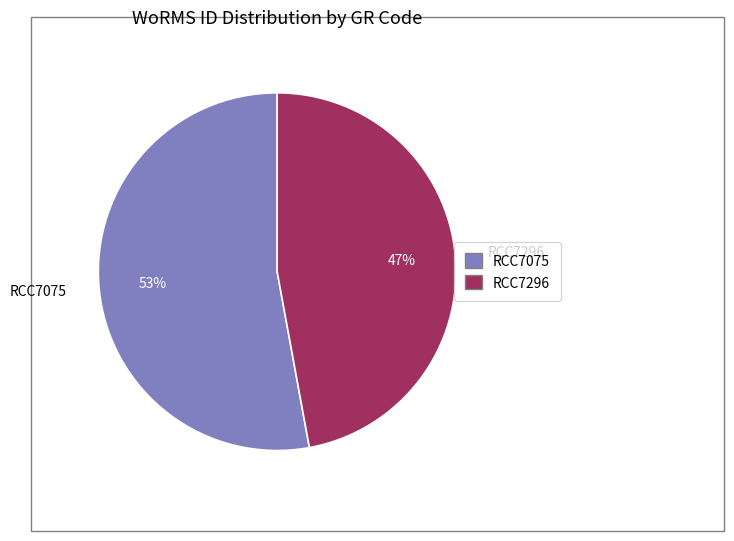

Is it true that RCC7075 is 67% of the pie?

False